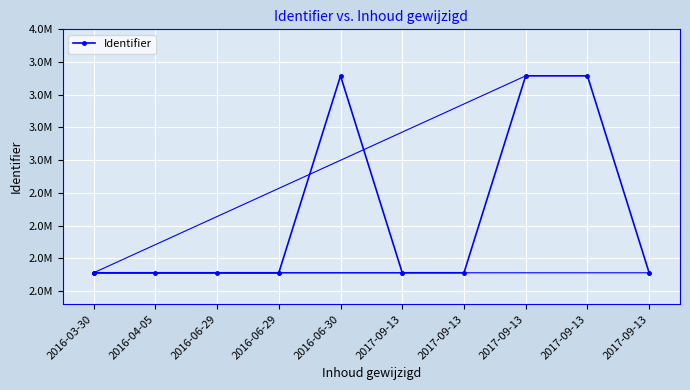

True or false: there are more than 0 points higher than both neighbors.

True